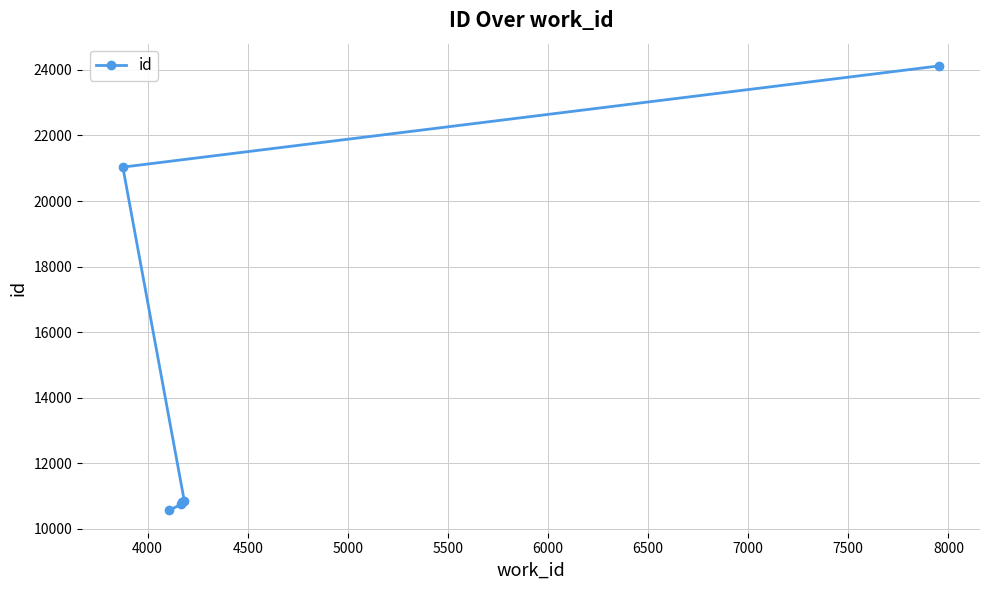

How many lines are shown in the chart?

1